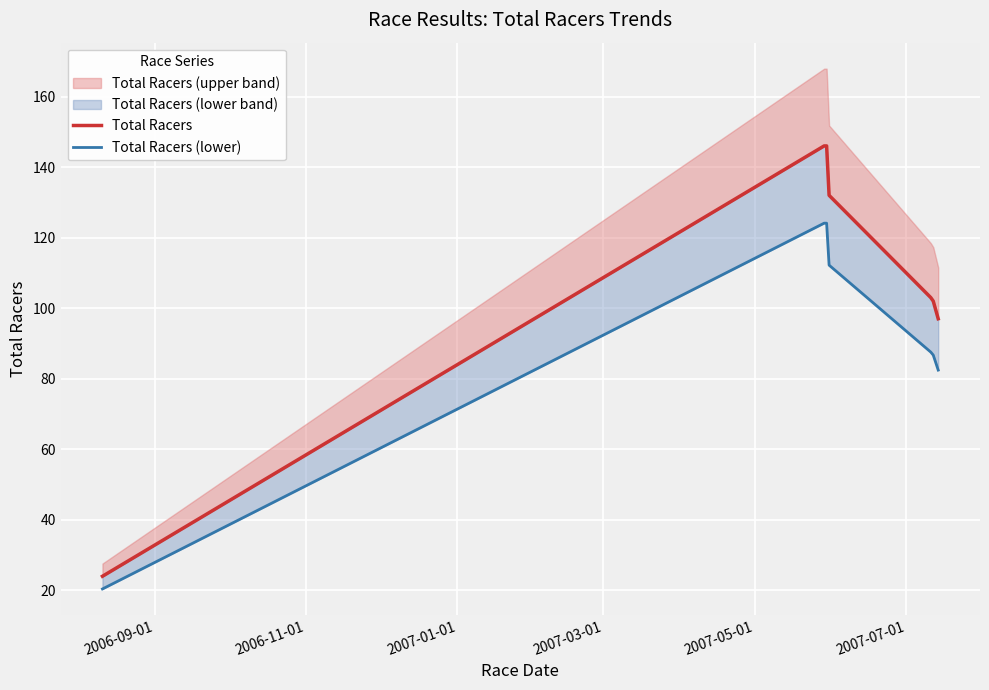

What position from the left is 2007-01-01?

3